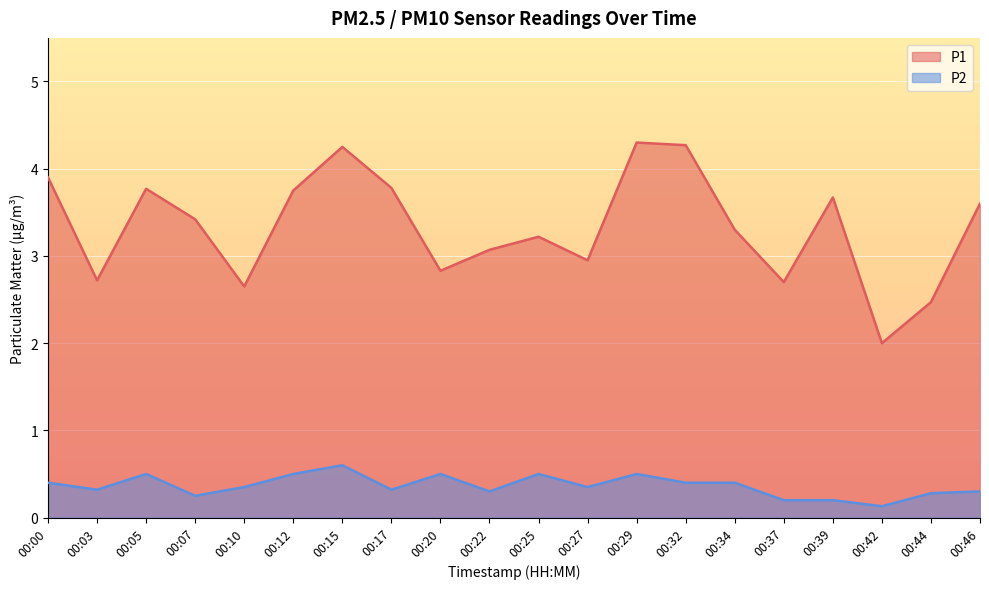

At which category is the sum across all series the highest?

00:15